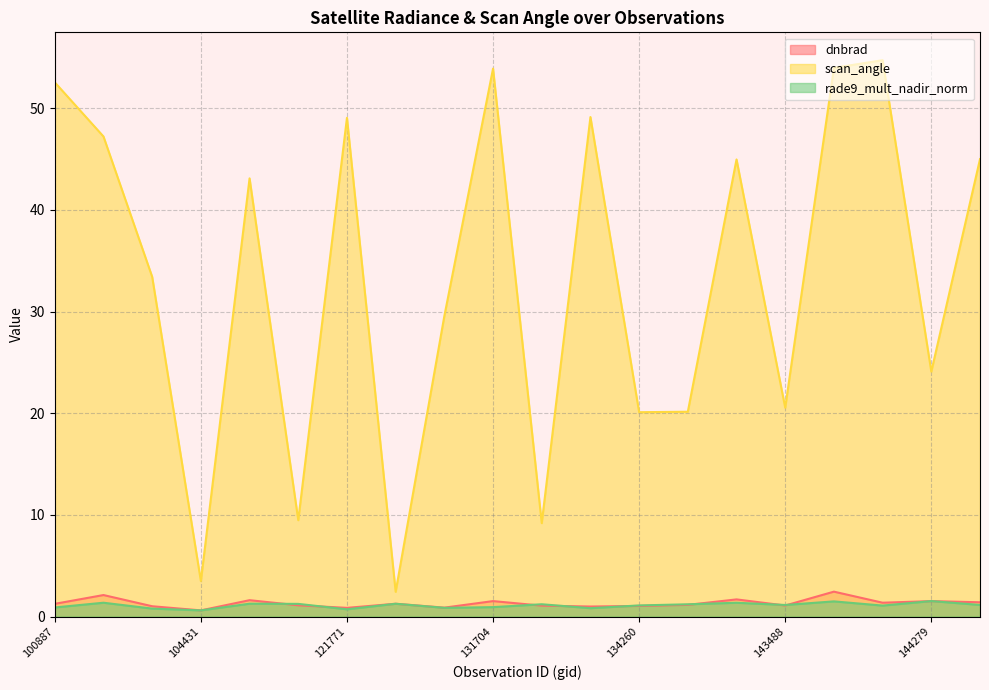

The scan_angle series shows 24.6 at 145084. True or false?

False